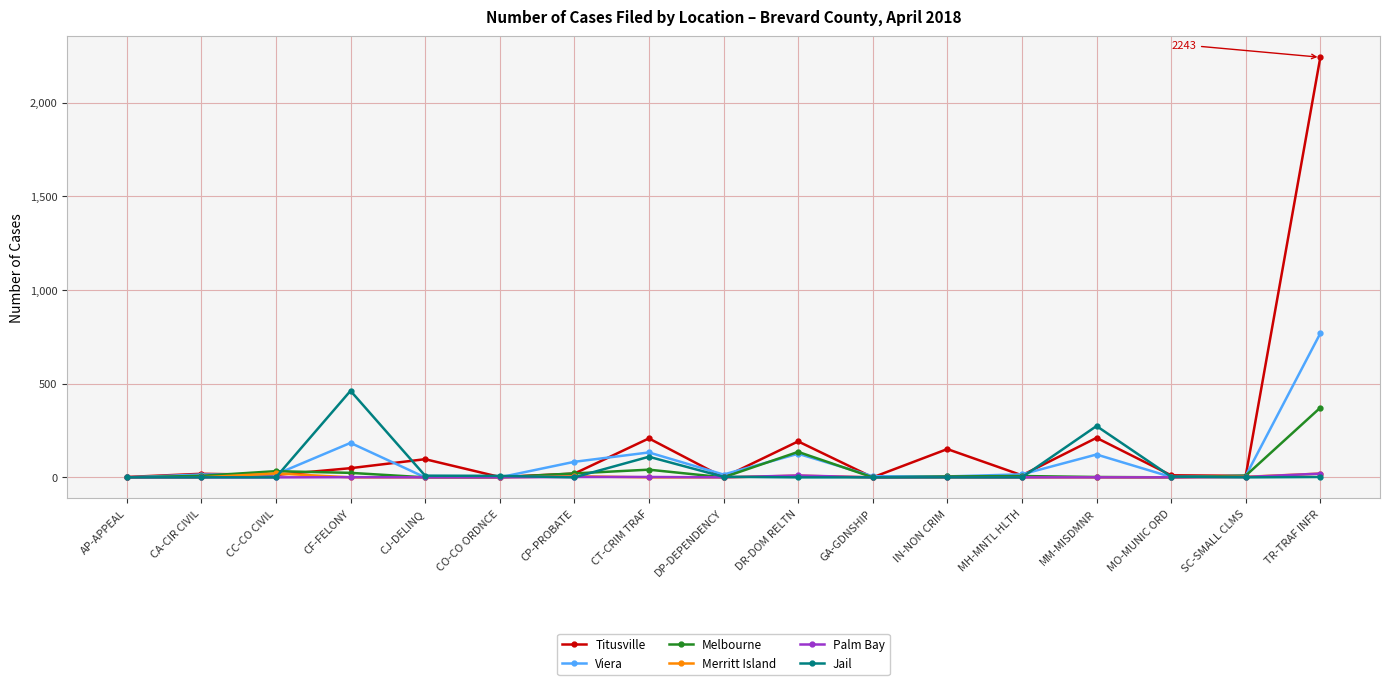

What is the label of the 9th point from the left?

DP-DEPENDENCY